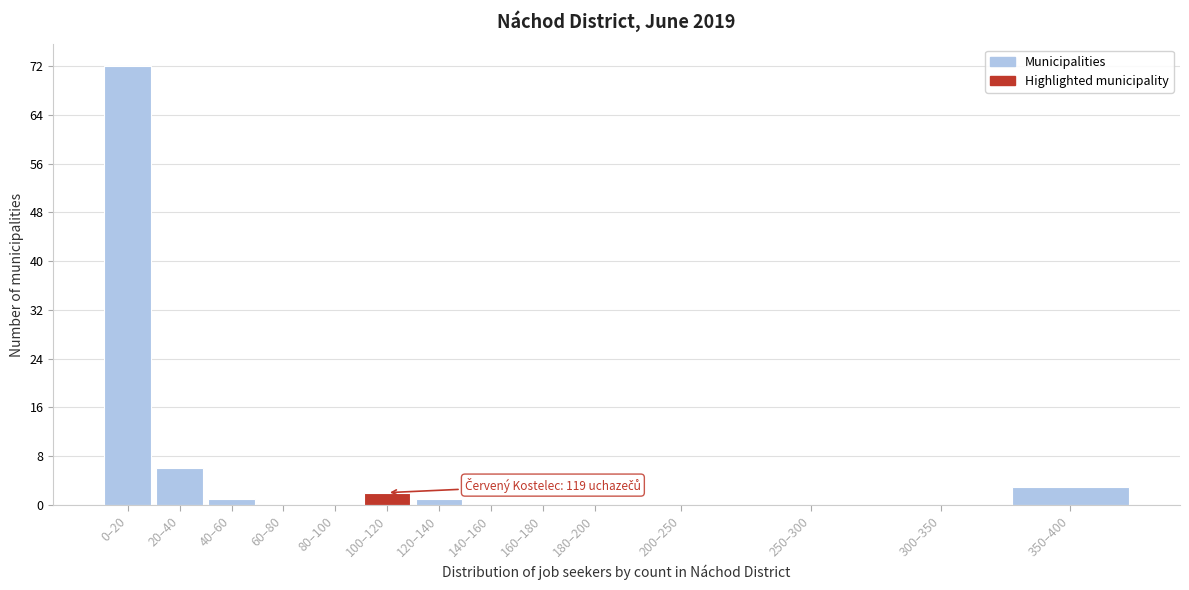

Reading left to right, extract all data points from this chart.

0–20=72	20–40=6	40–60=1	60–80=0	80–100=0	100–120=2	120–140=1	140–160=0	160–180=0	180–200=0	200–250=0	250–300=0	300–350=0	350–400=3